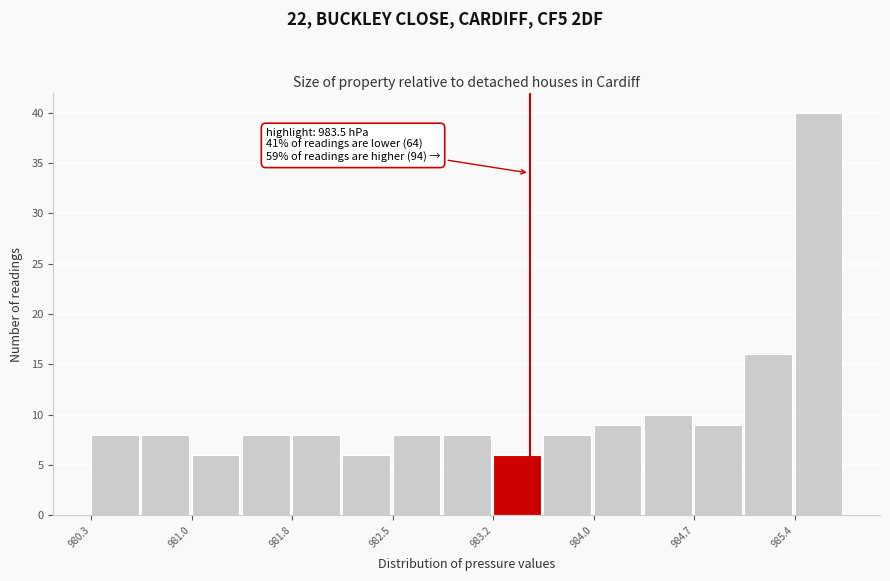

Read against the x-axis, roughly where is the centre of the tallest bar?

985.6